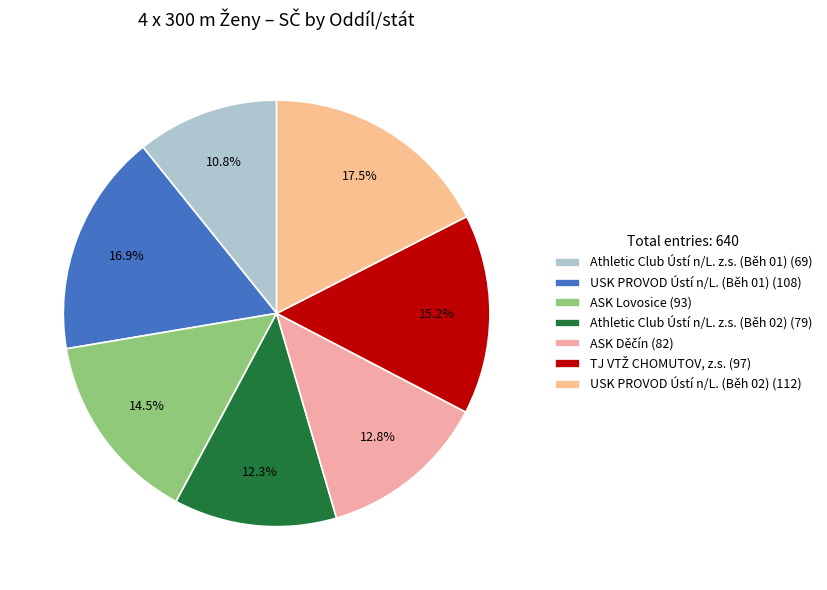

Rank the categories by value from highest to lowest.

USK PROVOD Ústí n/L. (Běh 02), USK PROVOD Ústí n/L. (Běh 01), TJ VTŽ CHOMUTOV, z.s., ASK Lovosice, ASK Děčín, Athletic Club Ústí n/L. z.s. (Běh 02), Athletic Club Ústí n/L. z.s. (Běh 01)